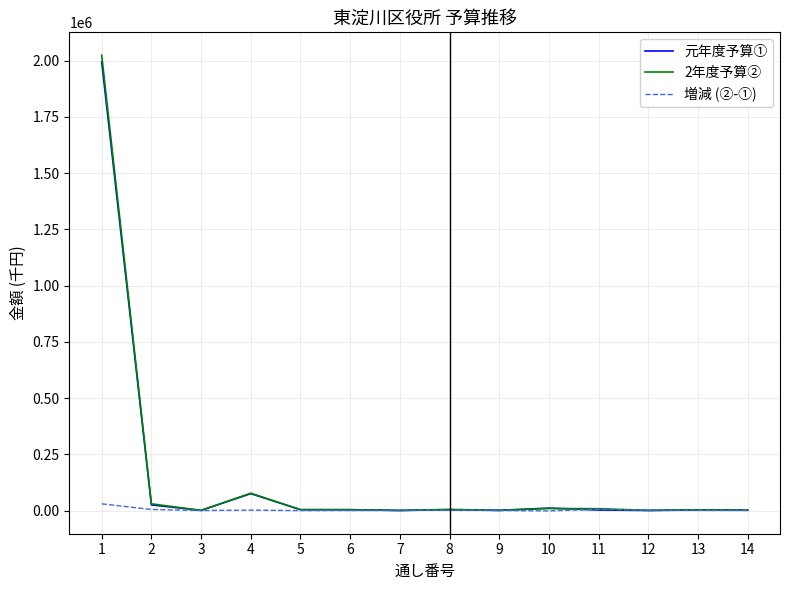

What is the maximum value shown in the chart?

2024994